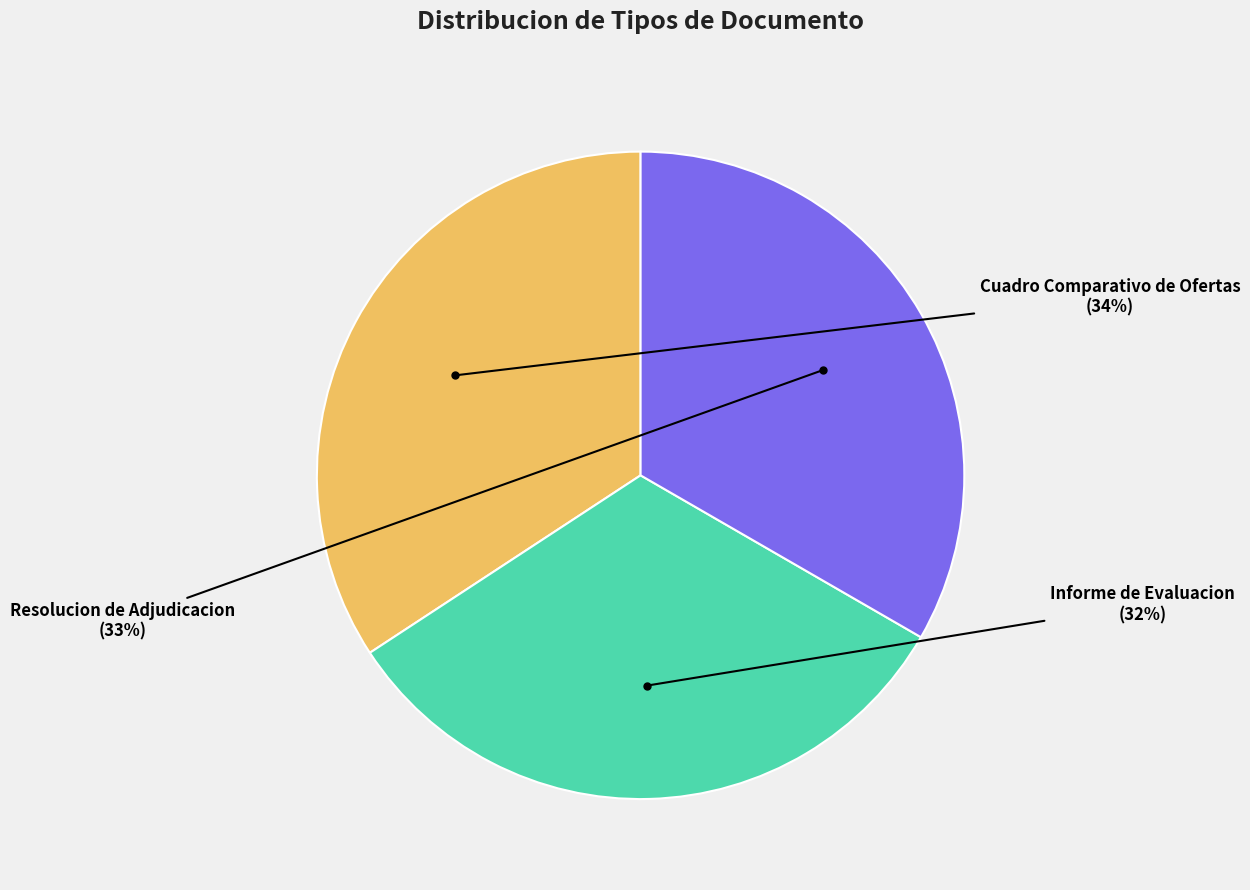

Does Informe de Evaluacion account for over 50% of the chart?

No